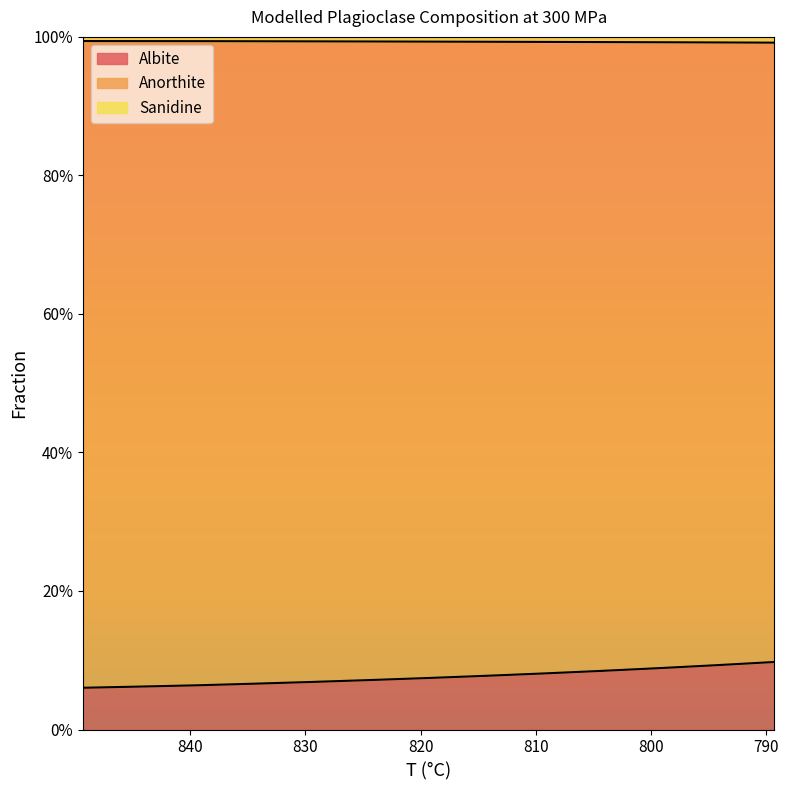

The Albite series shows 0.1 at 844.3. True or false?

False